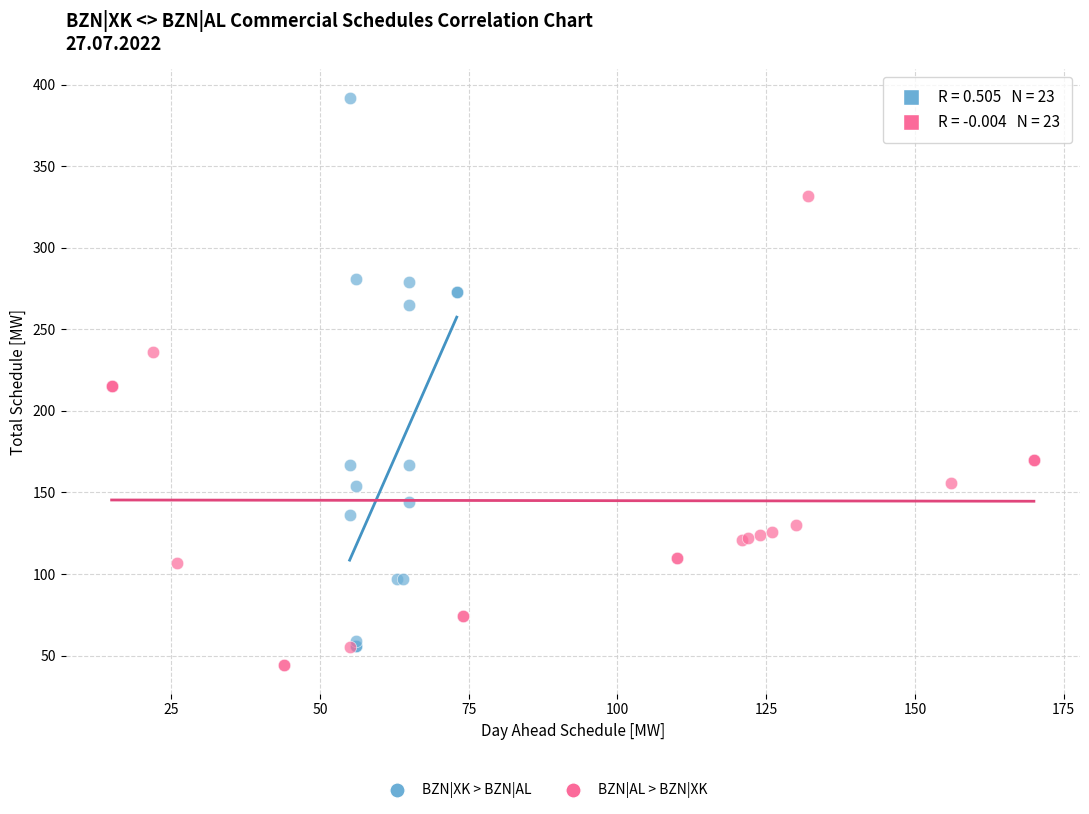

Which series has the widest spread of Y values?

BZN|XK > BZN|AL